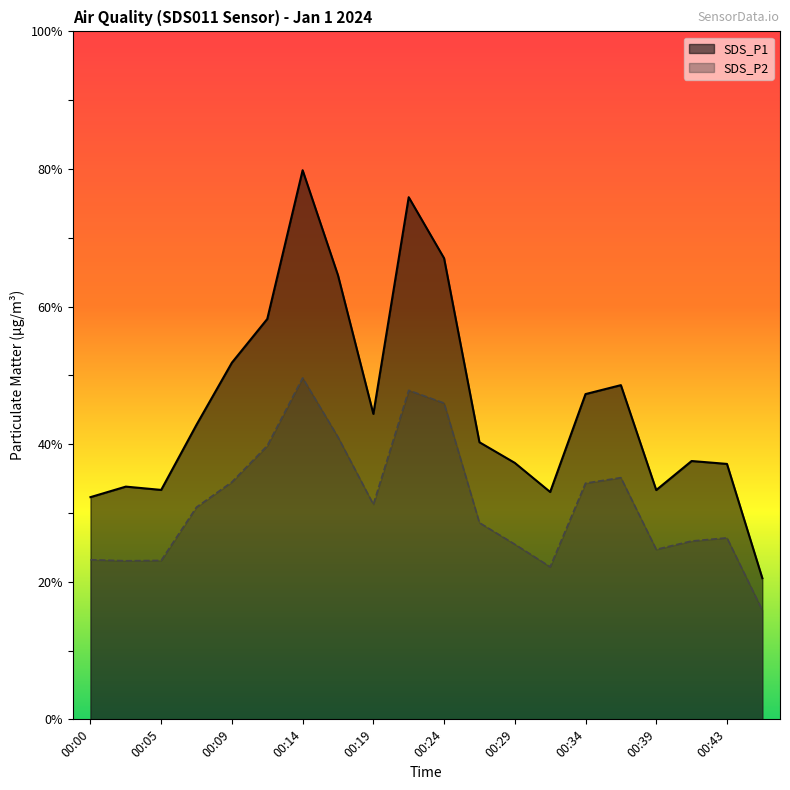

Between 00:22 and 00:26, which is larger?

00:22